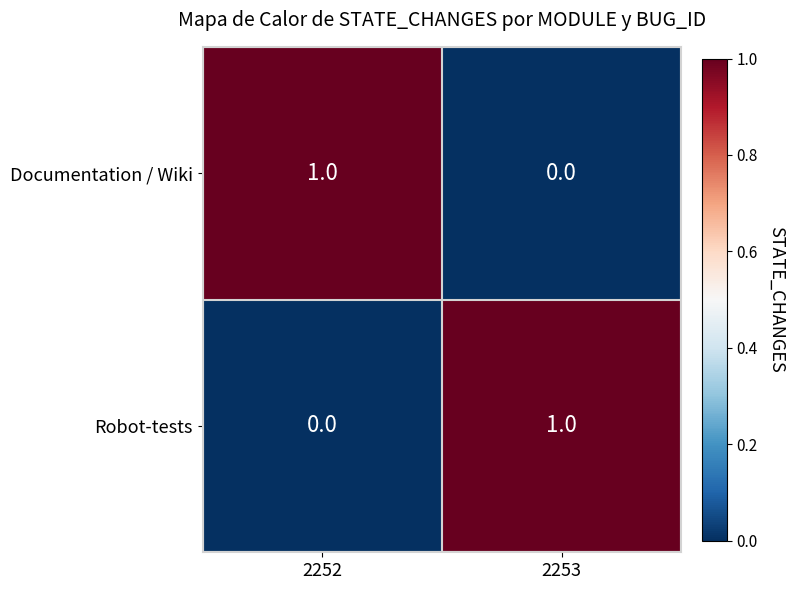

Is the value of Documentation / Wiki at 2252 greater than the value of Robot-tests at 2252?

Yes